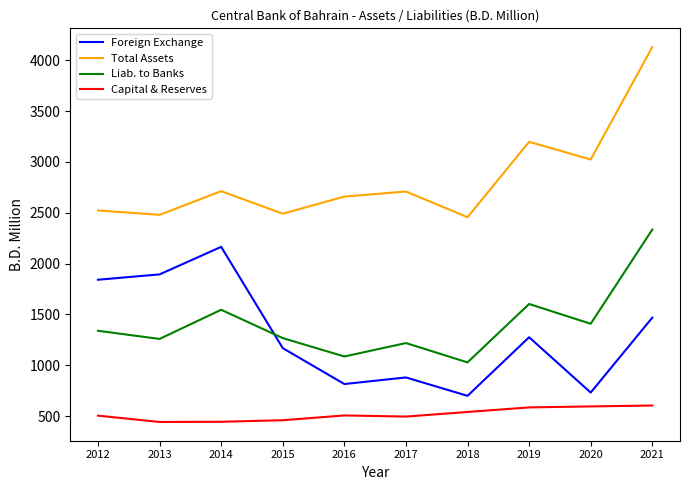

True or false: Capital & Reserves and Liab. to Banks cross at least once.

False